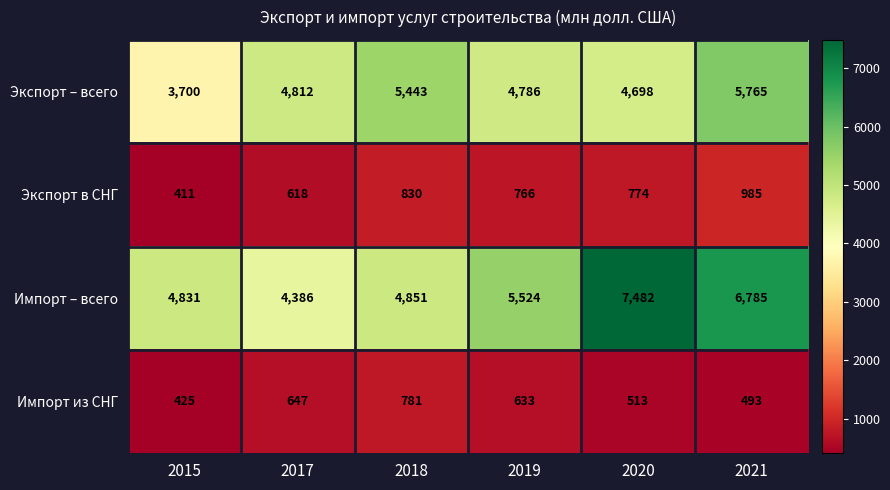

Reading left to right, what are all the values shown in this chart?

Экспорт – всего: 3700	4812	5443	4786	4698	5765
Экспорт в СНГ: 411	618	830	766	774	985
Импорт – всего: 4831	4386	4851	5524	7482	6785
Импорт из СНГ: 425	647	781	633	513	493